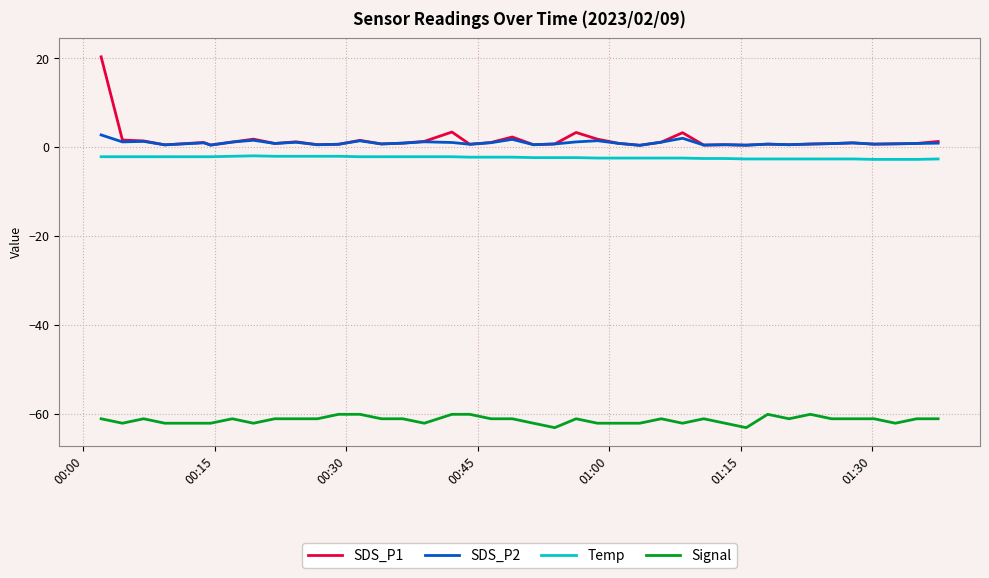

Rank the series by their maximum value, from lowest to highest.

Signal, Temp, SDS_P2, SDS_P1